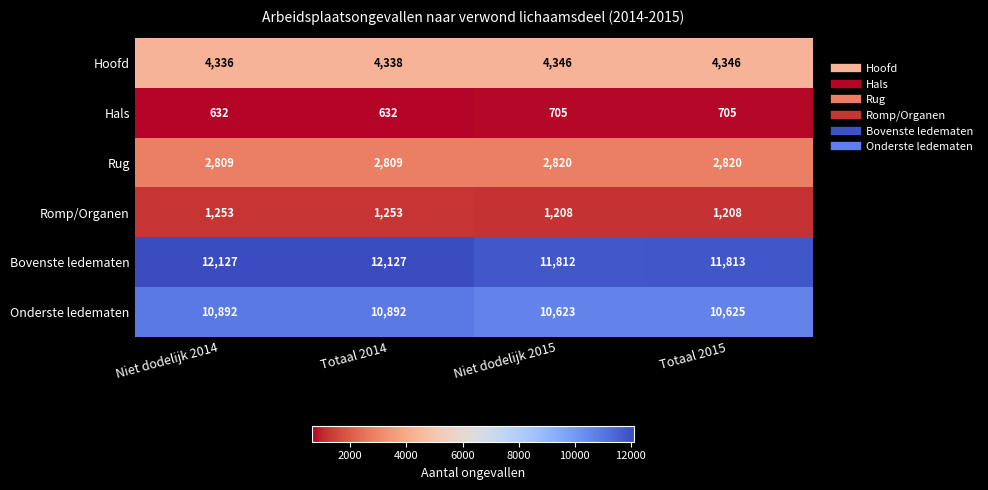

What is the smallest value displayed?

632